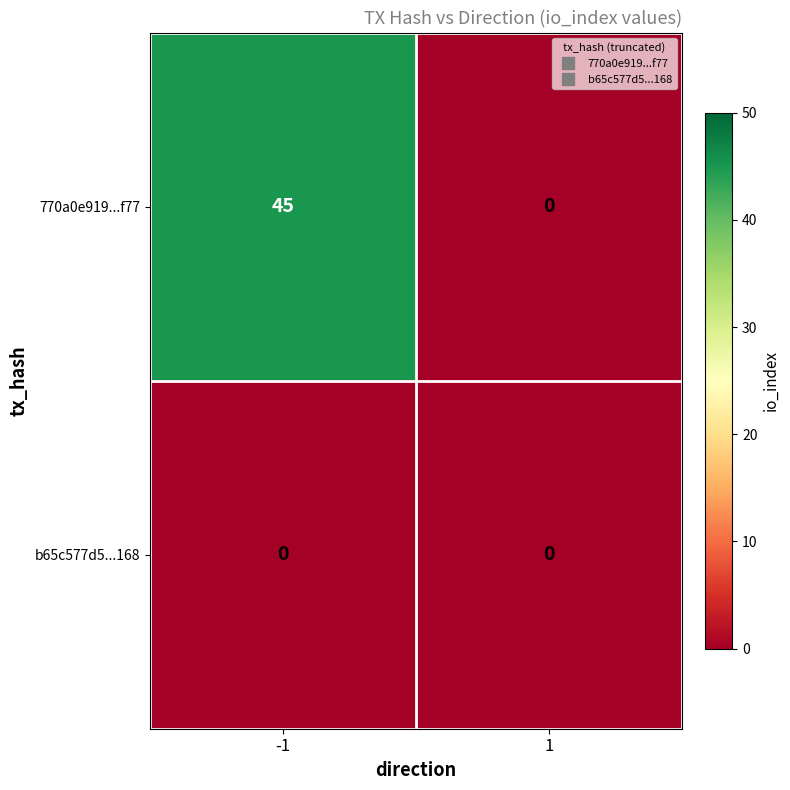

Reading right to left, extract all data points from this chart.

770a0e919...f77: 1=0	-1=45
b65c577d5...168: 1=0	-1=0